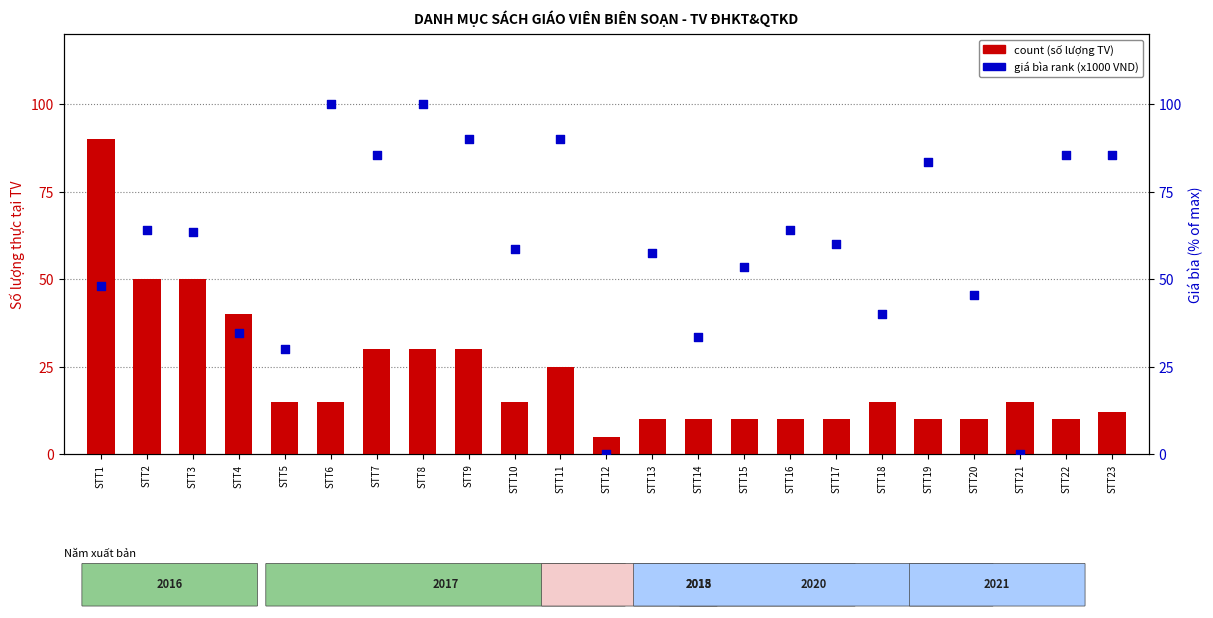

Which series has the largest total across all categories?

price rank (x1000 VND / max)